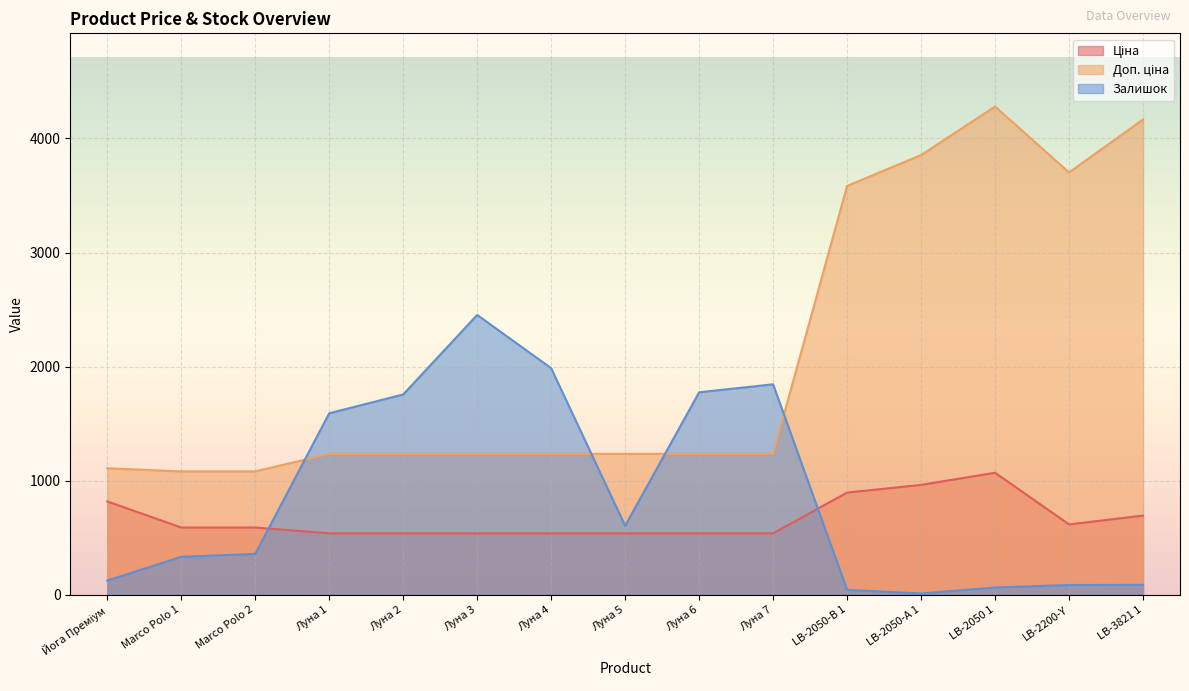

Reading right to left, transcribe all the data shown in this chart.

Ціна: LB-3821 1=694.3	LB-2200-Y=617.0	LB-2050 1=1069.8	LB-2050-А 1=963.5	LB-2050-В 1=895.9	Луна 7=539.0	Луна 6=539.0	Луна 5=539.0	Луна 4=539.0	Луна 3=539.0	Луна 2=539.0	Луна 1=539.0	Marco Polo 2=589.9	Marco Polo 1=589.9	Йога Преміум=818.5
Доп. ціна: LB-3821 1=4165.6	LB-2200-Y=3701.9	LB-2050 1=4279.1	LB-2050-А 1=3854.0	LB-2050-В 1=3583.6	Луна 7=1235.4	Луна 6=1235.4	Луна 5=1235.4	Луна 4=1235.4	Луна 3=1235.4	Луна 2=1235.4	Луна 1=1235.4	Marco Polo 2=1081.7	Marco Polo 1=1081.7	Йога Преміум=1109.2
Залишок: LB-3821 1=87.0	LB-2200-Y=86.0	LB-2050 1=64.0	LB-2050-А 1=12.0	LB-2050-В 1=43.0	Луна 7=1845.0	Луна 6=1775.0	Луна 5=605.0	Луна 4=1986.0	Луна 3=2453.0	Луна 2=1756.0	Луна 1=1591.0	Marco Polo 2=359.0	Marco Polo 1=333.0	Йога Преміум=125.0